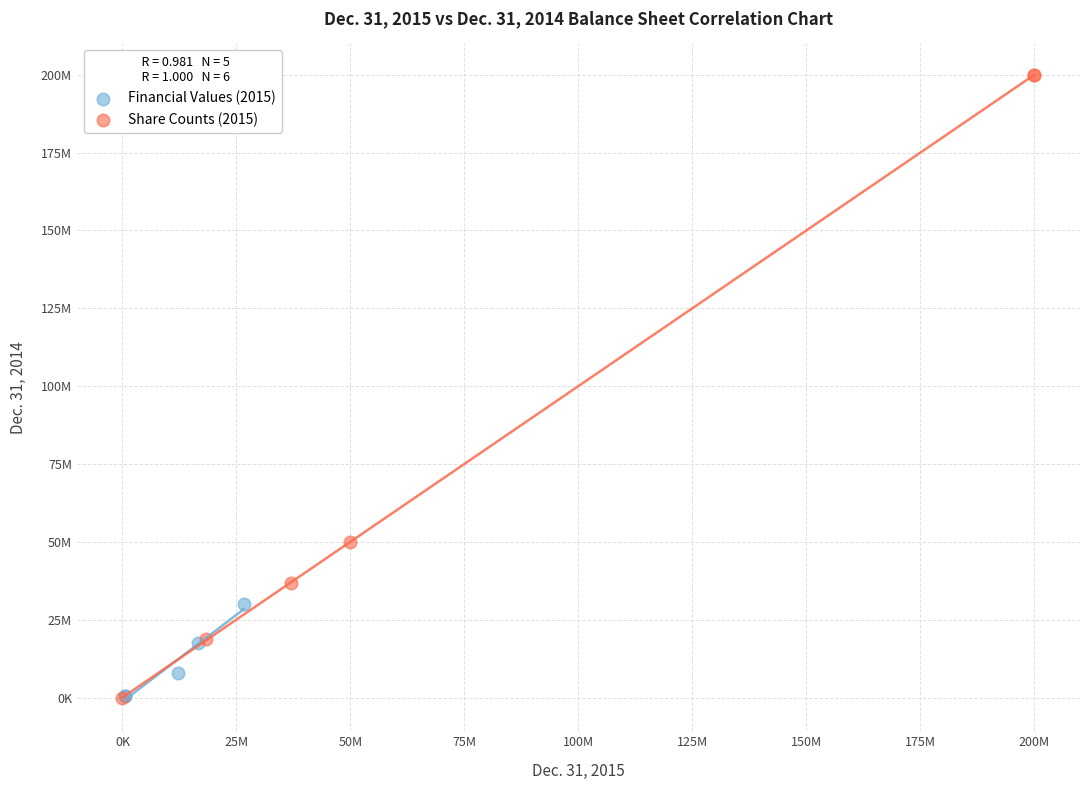

Which series contains the highest Y value?

Share Counts (2015)